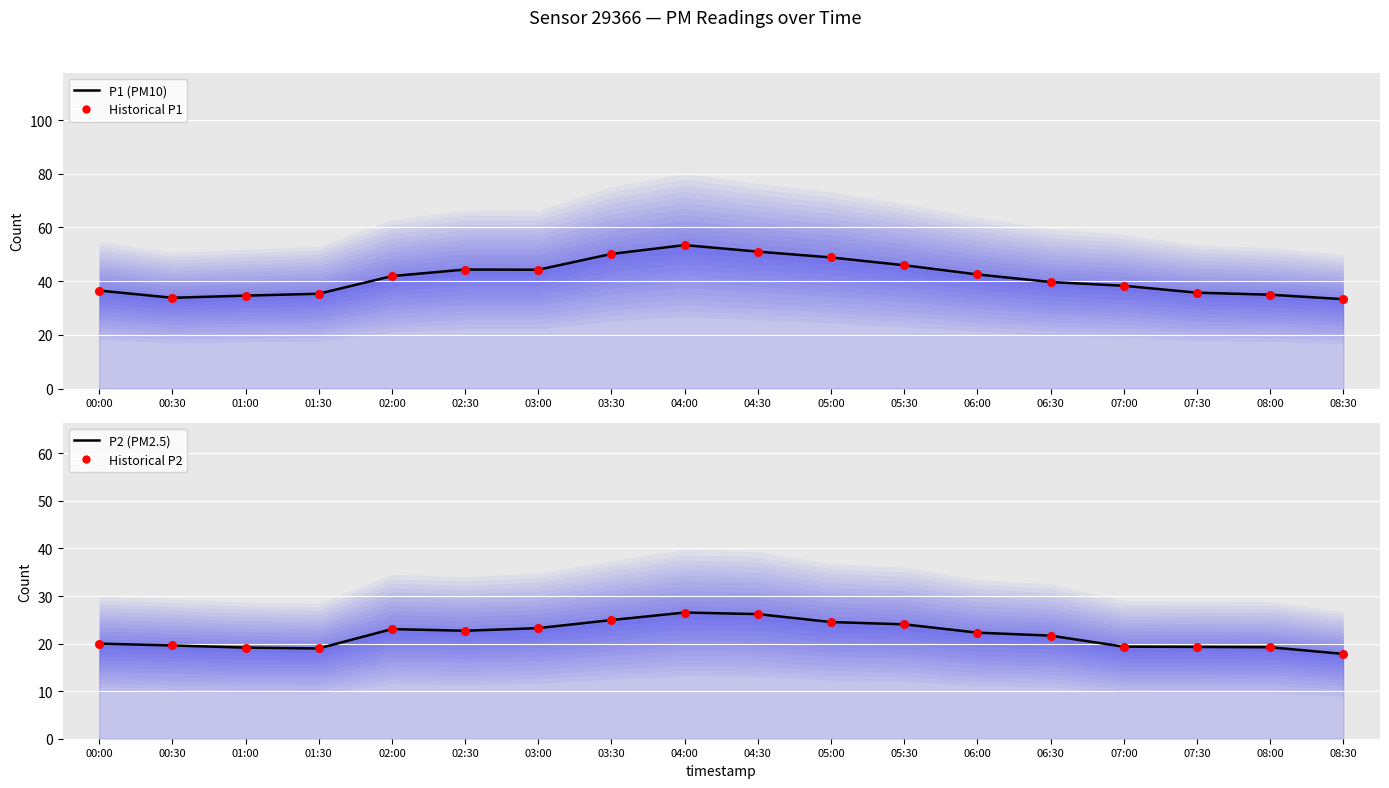

Is the value of Historical P1 at 05:30 greater than the value of P2 (PM2.5) at 00:00?

Yes